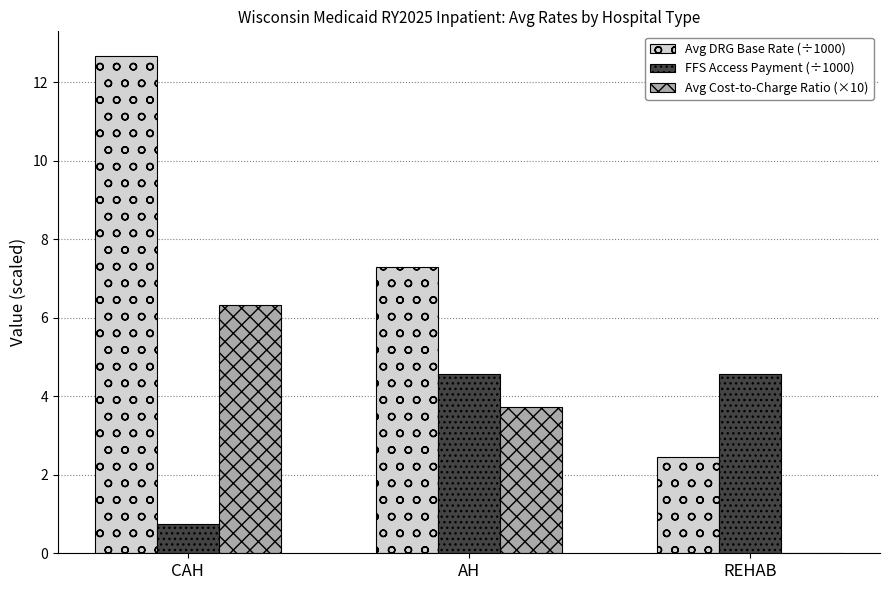

At which category is the sum across all series the highest?

CAH